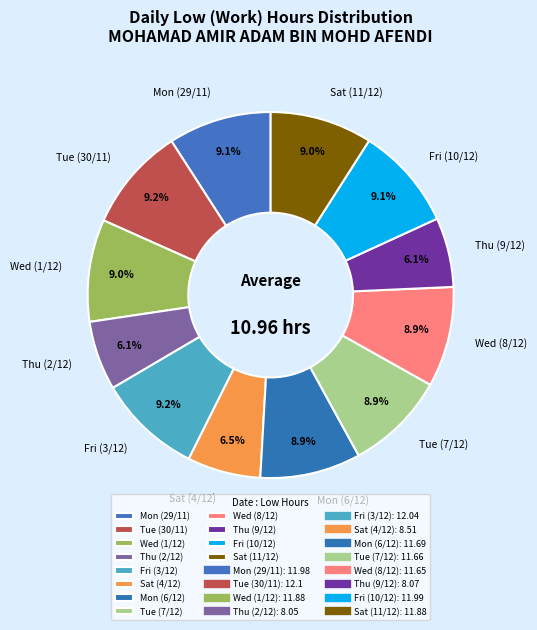

Is there a majority slice in this chart?

No